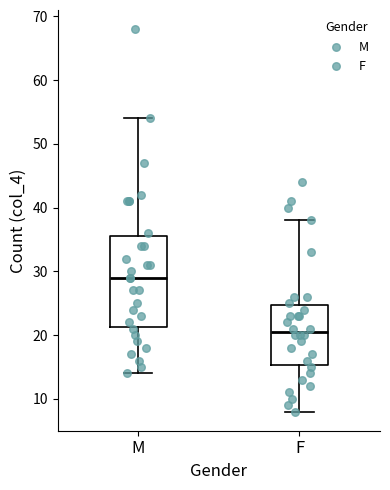

Which box has the highest median line?

M